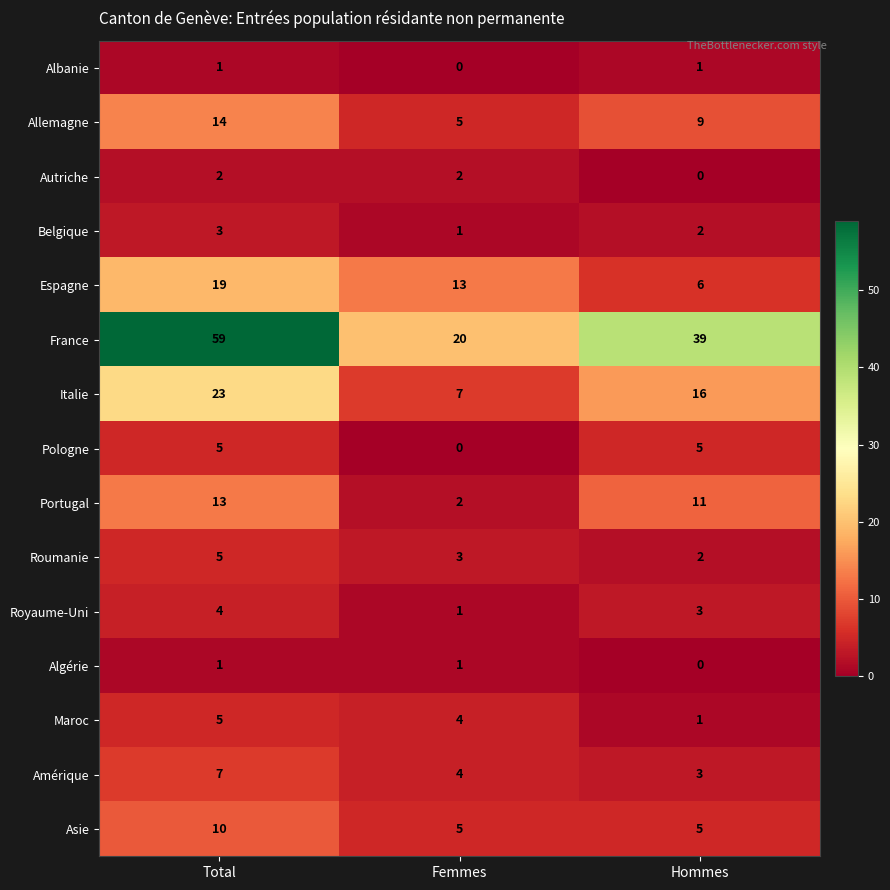

What is the sum of all Royaume-Uni values?

8